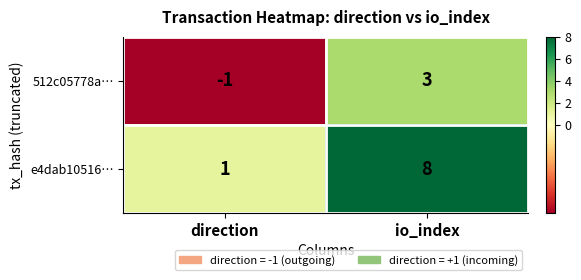

At direction, list the series in order from largest to smallest.

e4dab10516…, 512c05778a…